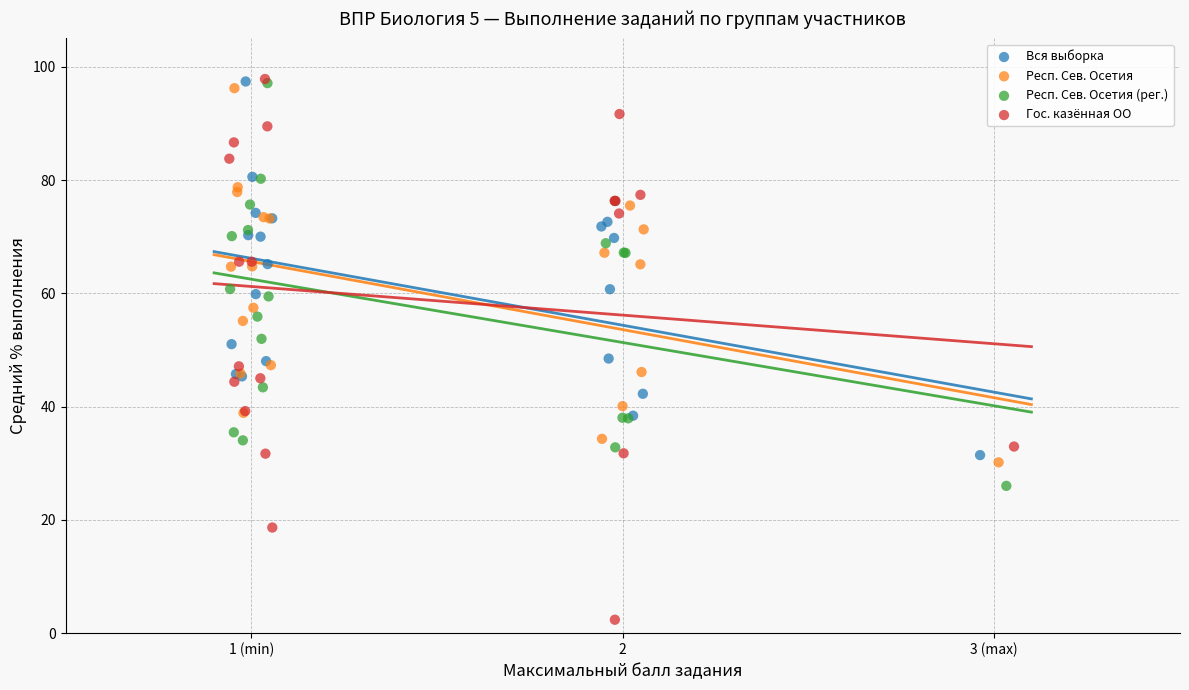

Which series has the widest spread of Y values?

Гос. казённая ОО